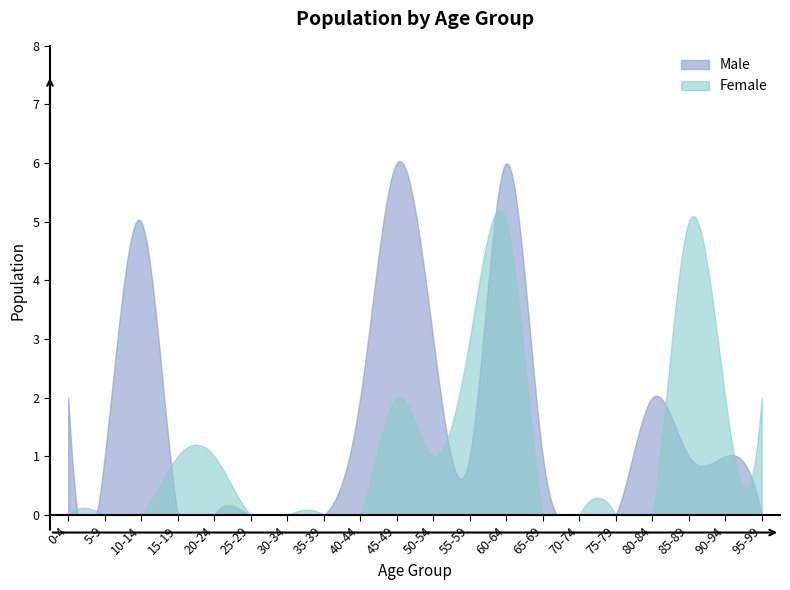

Between 0-4 and 90-94, which series saw the biggest shift?

Female